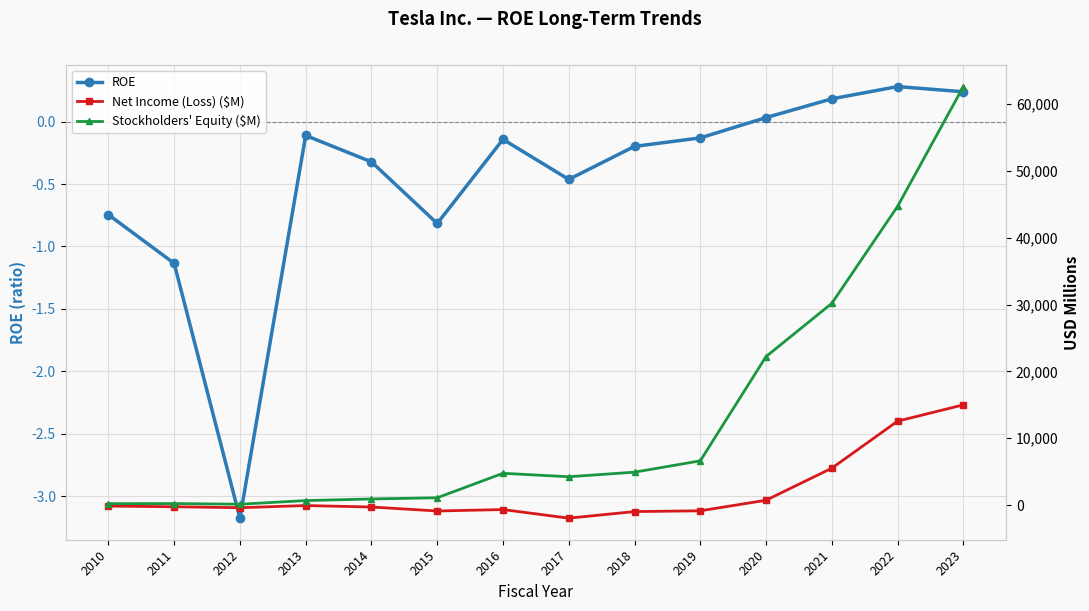

Where does the ROE series first go above 0?

2020